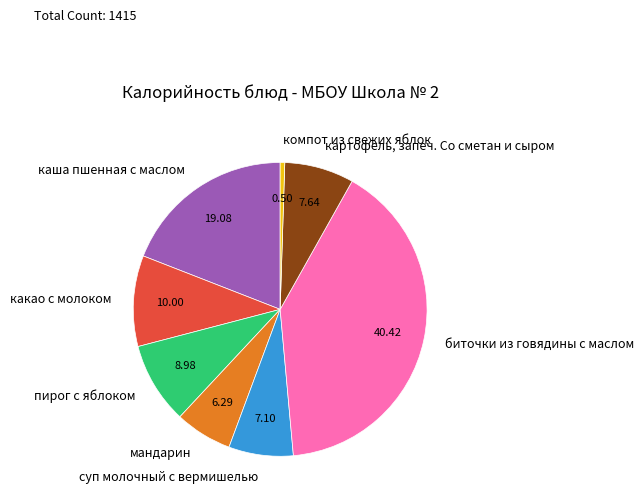

Is there a majority slice in this chart?

No